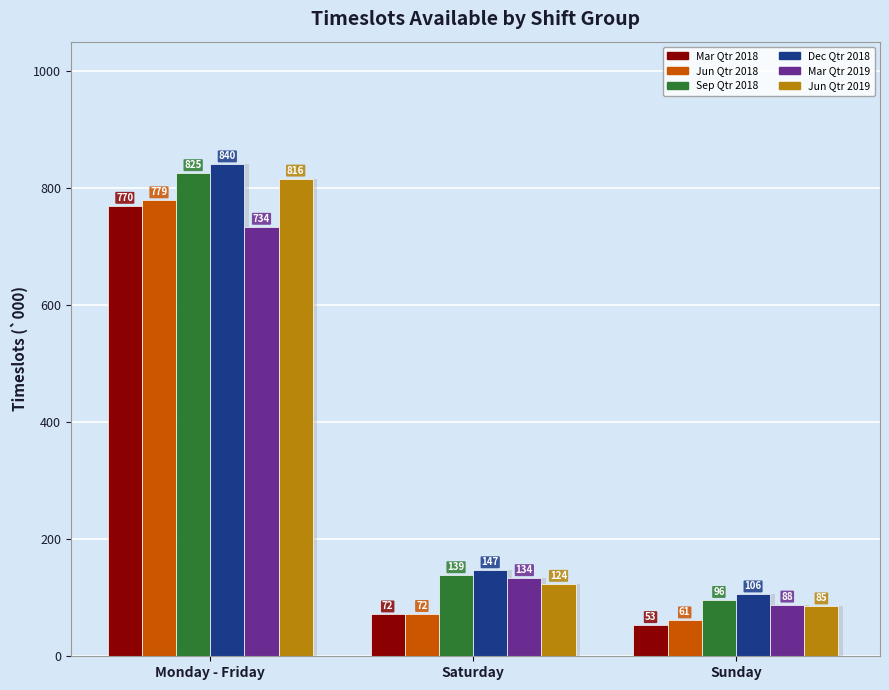

What is the minimum value for Jun Qtr 2018?

61.4